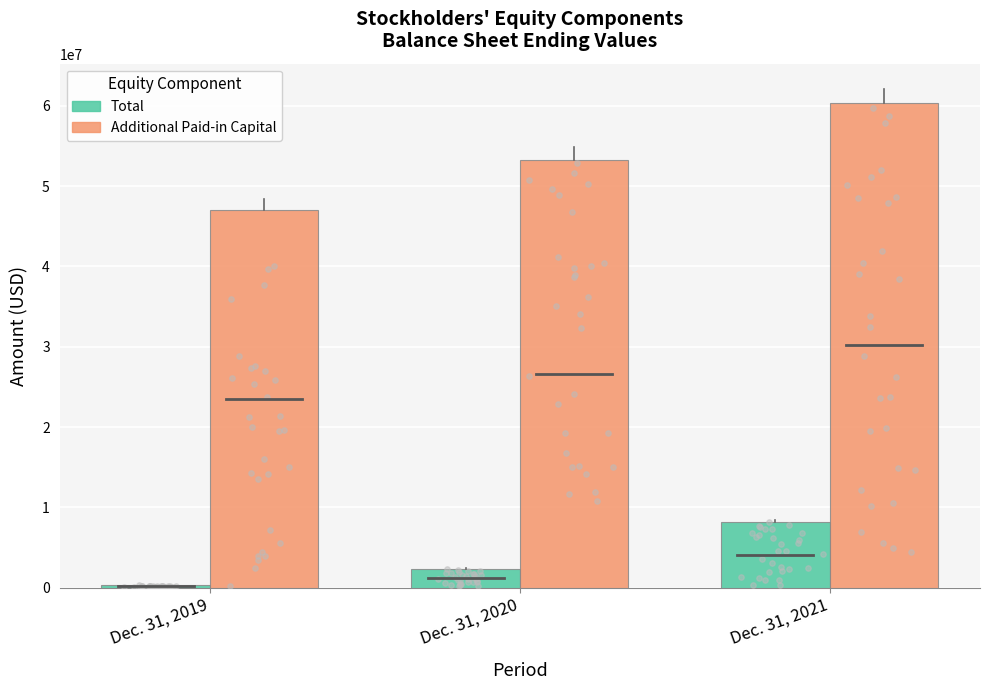

What is the total value across all series at Dec. 31, 2021?

68516478